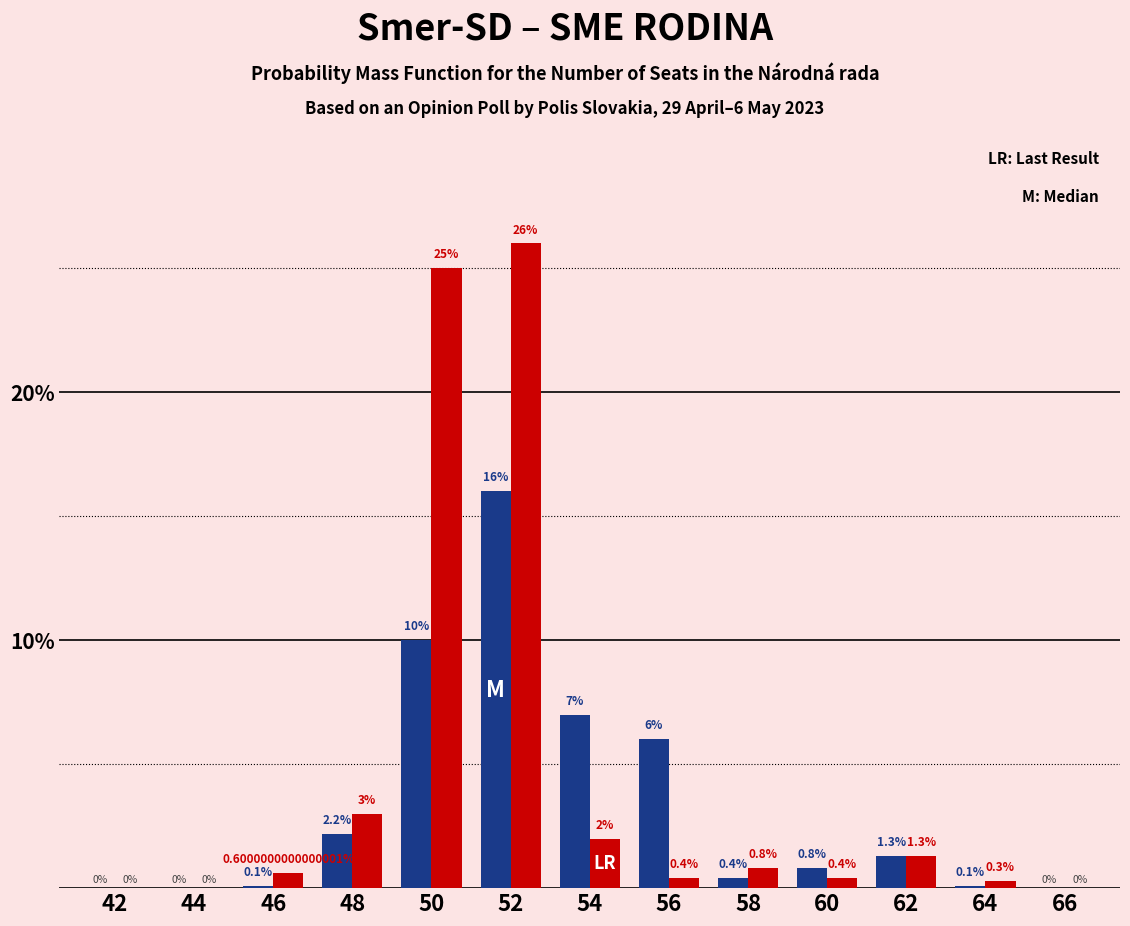

At which category is the sum across all series the highest?

52